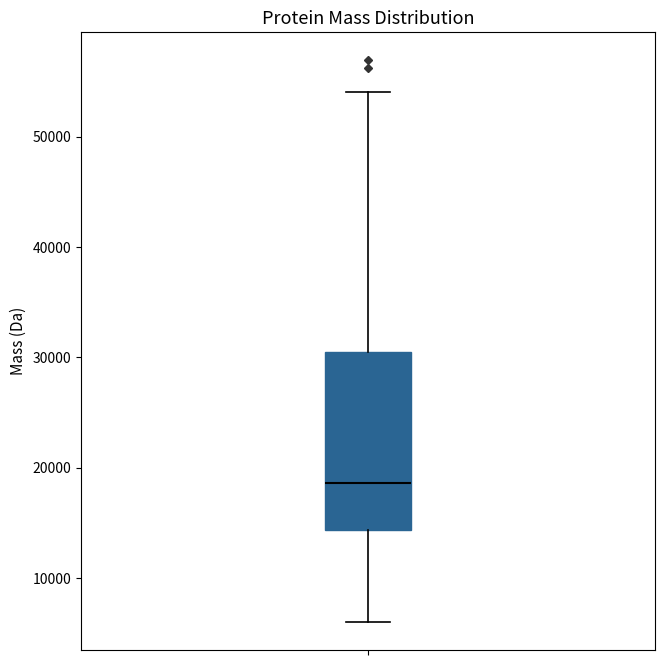

Where does the median line of the box sit on the y-axis? The values are not printed on the chart, so give them approximately, as read against the axis.

19000